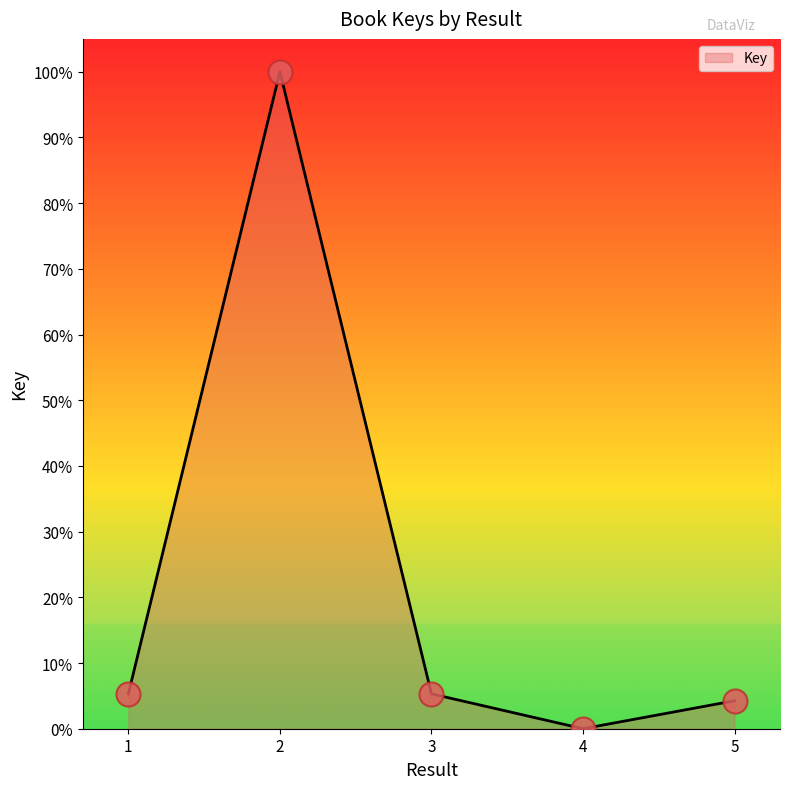

Which has a higher value, 2 or 5?

2